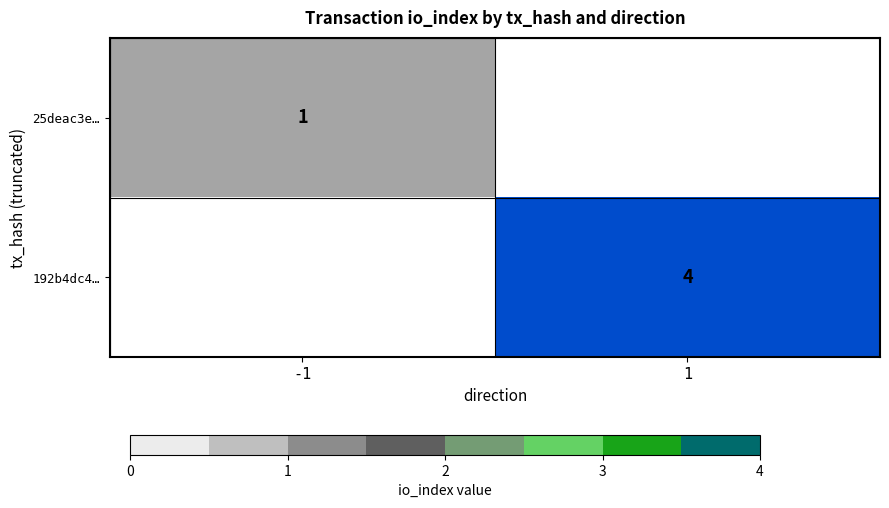

Is it true that 192b4dc4… equals 2 at 1?

False